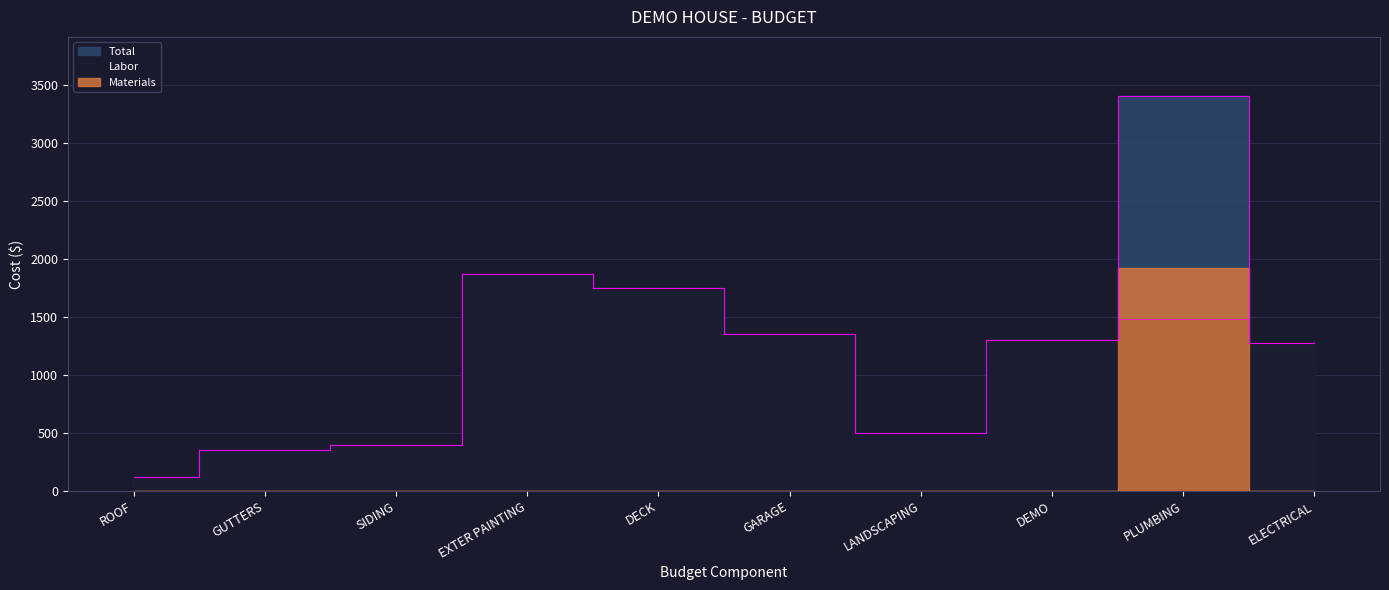

What is the difference between the Labor values at GUTTERS and SIDING?

50